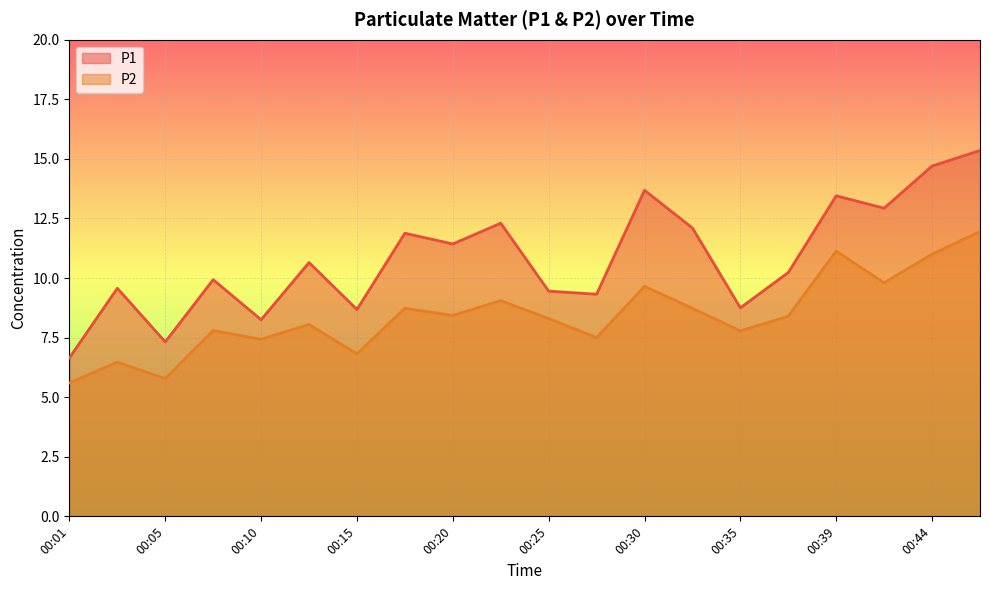

List the series in order of their overall mean, highest first.

P1, P2